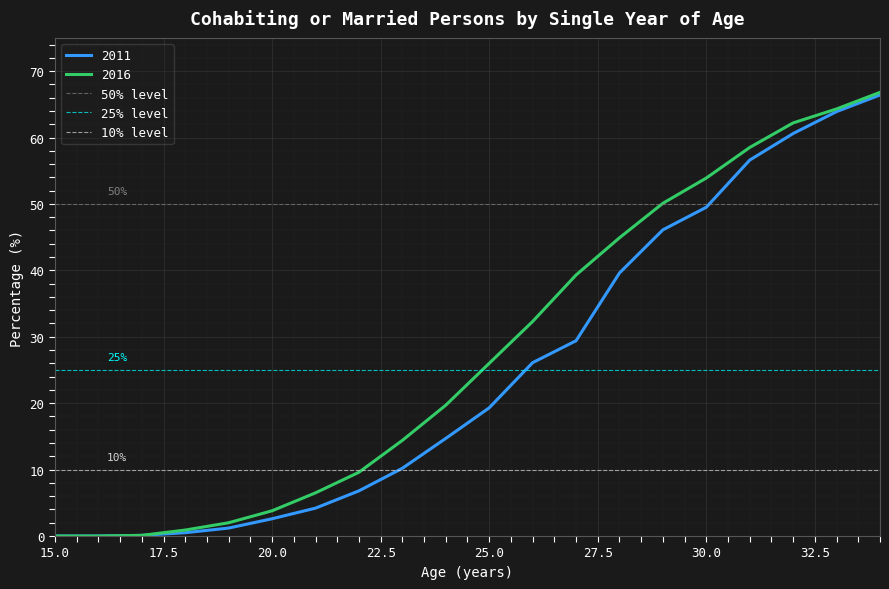

Is it true that 10% level equals 4 at 15.0?

False